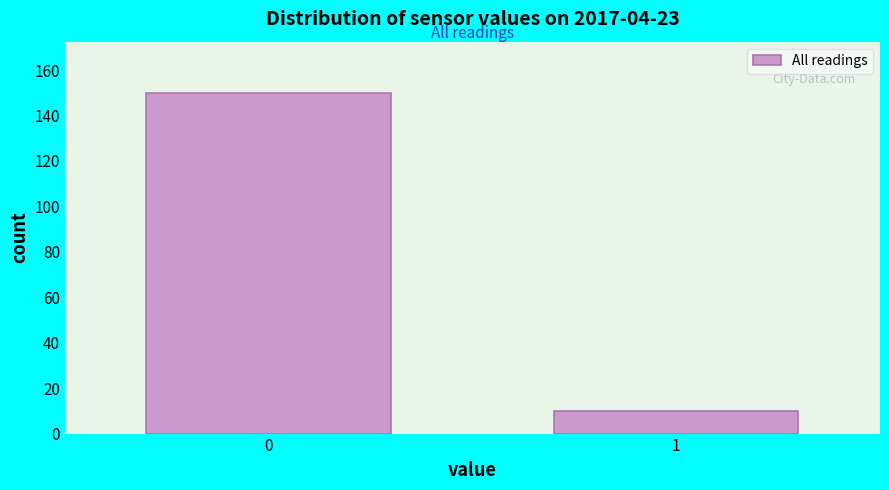

Reading left to right, extract all data points from this chart.

0=150	1=10